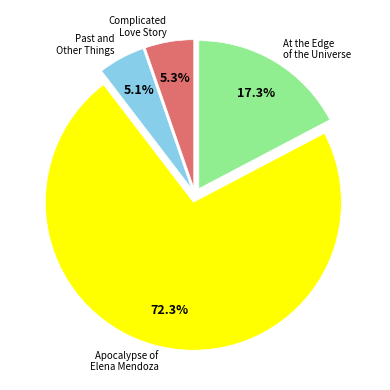

Does any single category account for the majority?

Yes